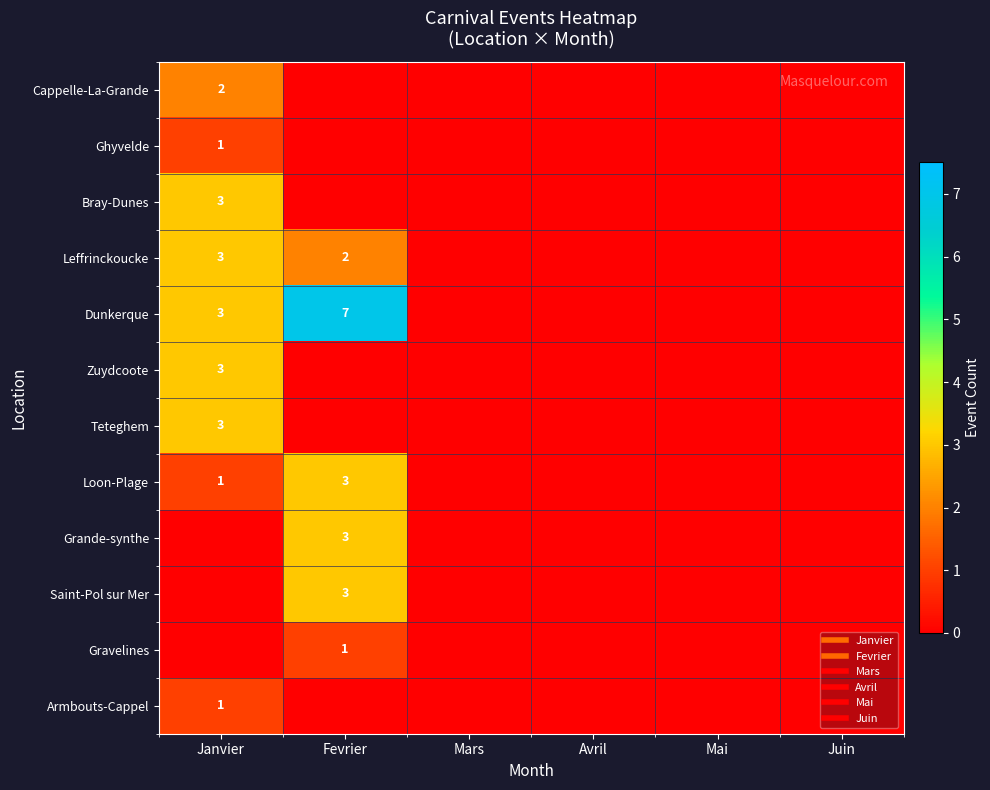

How many values in Bray-Dunes are above zero?

1